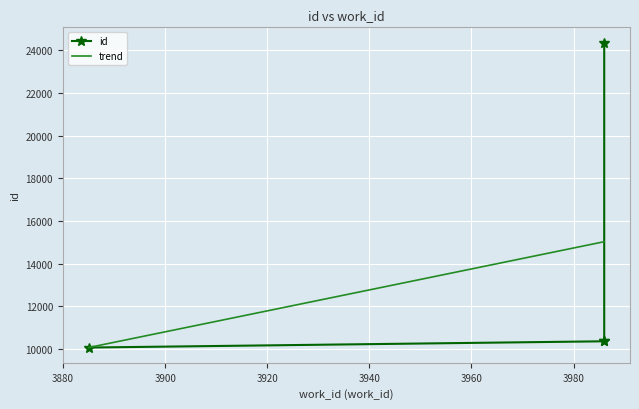

Reading left to right, extract all data points from this chart.

3885=10058	3986=10352	3986=10355	3986=24371